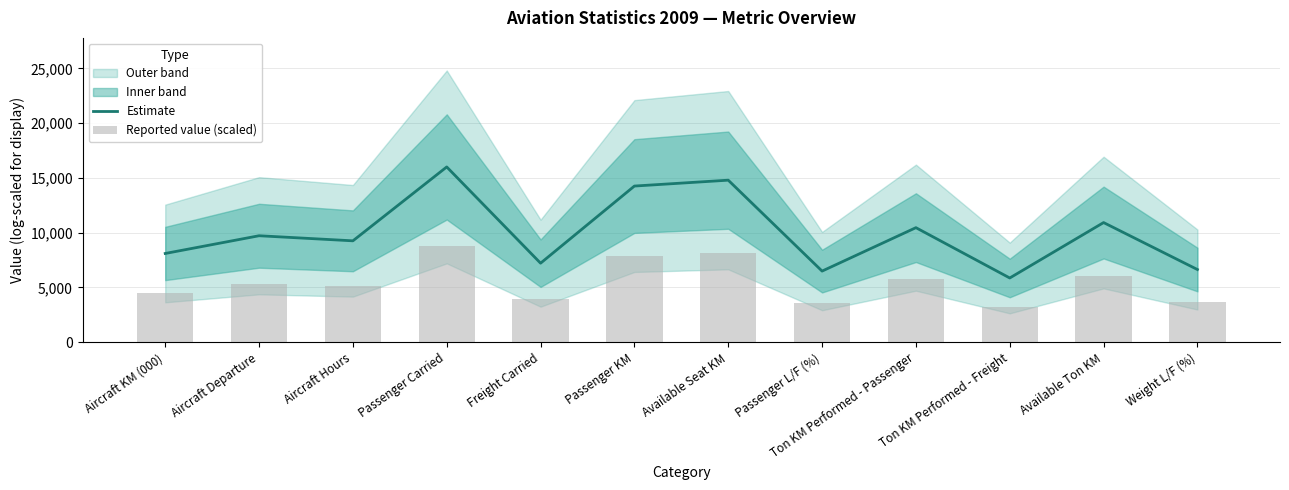

Does the chart contain any negative values?

No